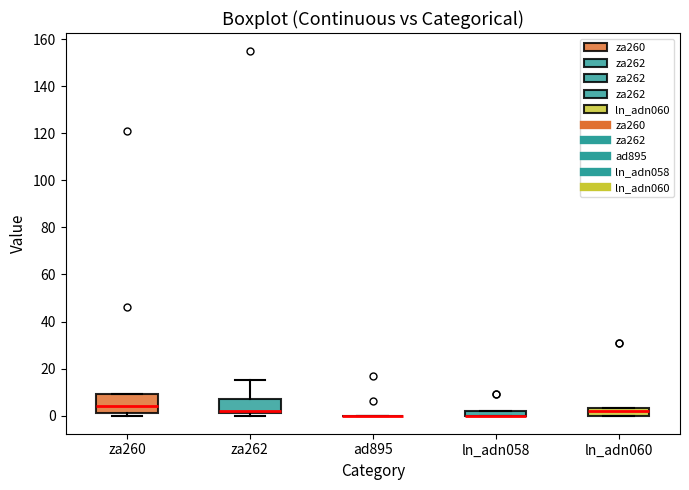

Which box is the tallest, from its lower edge to its upper edge?

za260